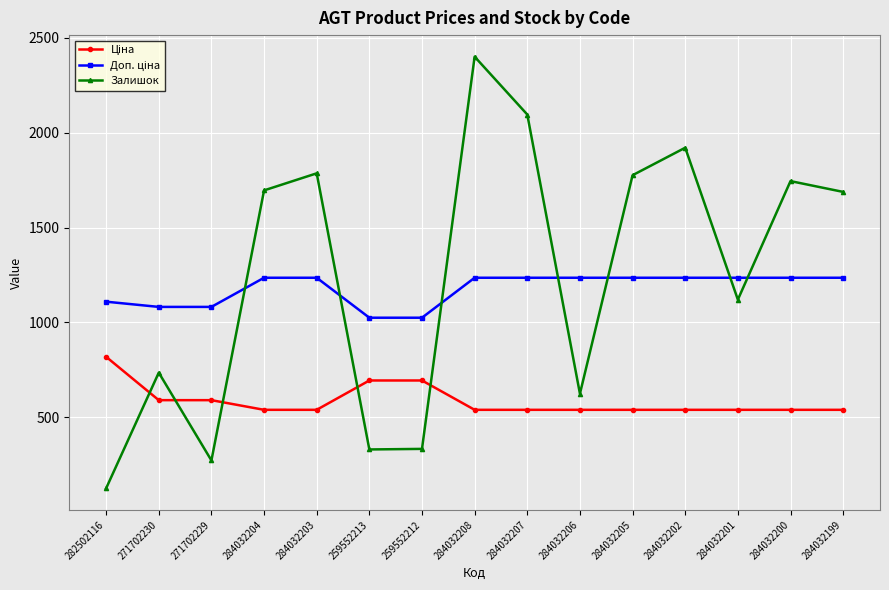

Is it true that Залишок equals 3060.3 at 284032203?

False